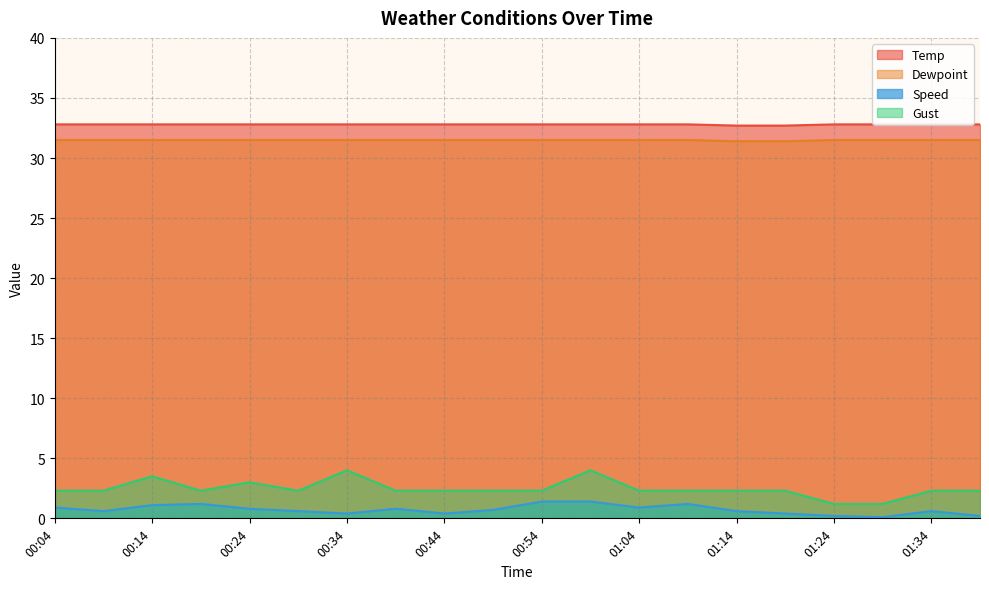

What is the average value of the Dewpoint series?

31.5